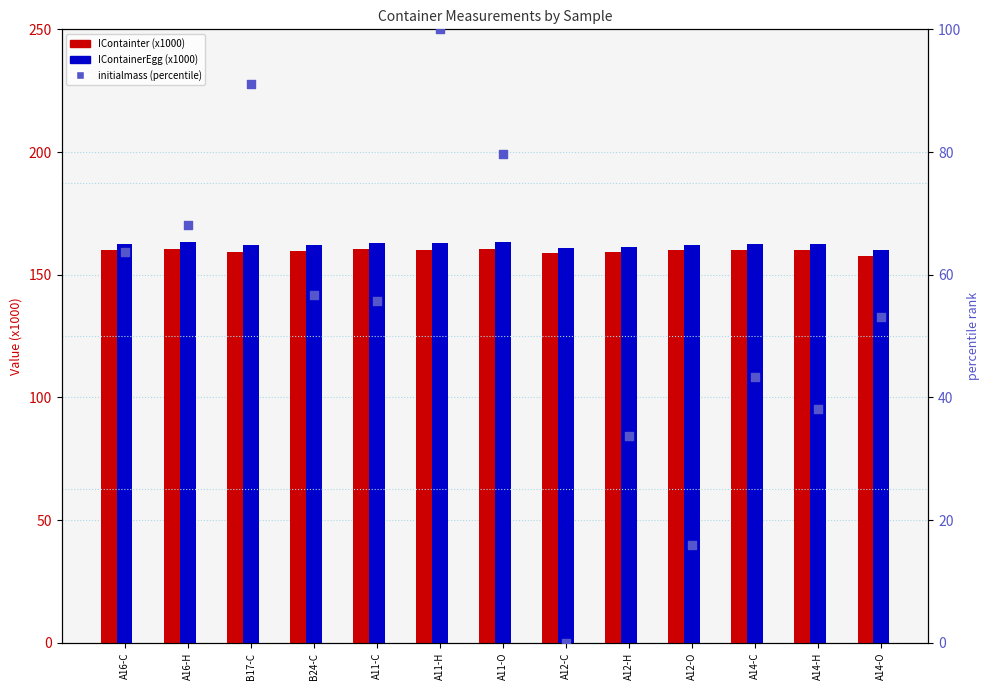

What is the total value across all series at A16-H?

391.9